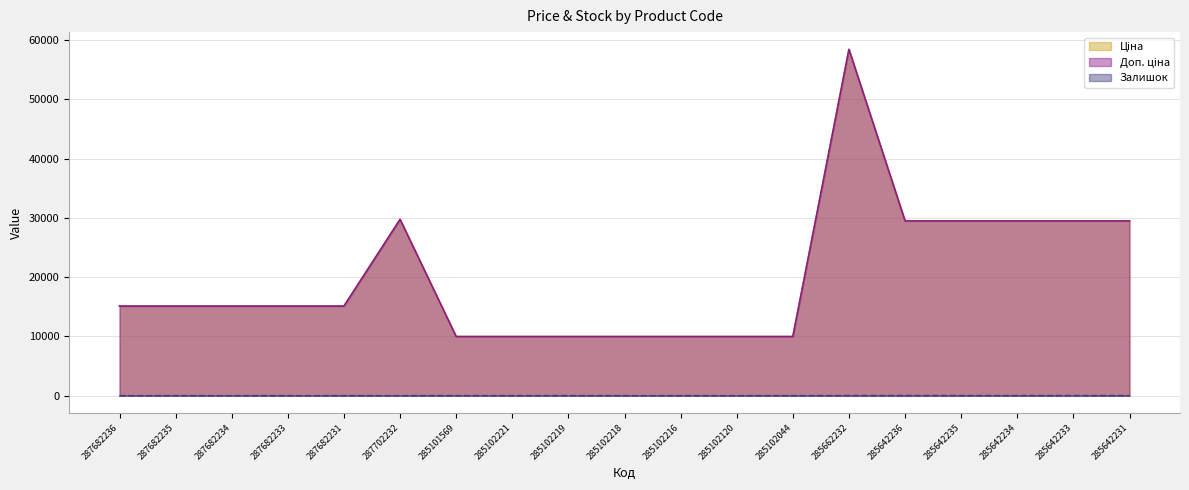

What is the label of the 8th point from the right?

285102120